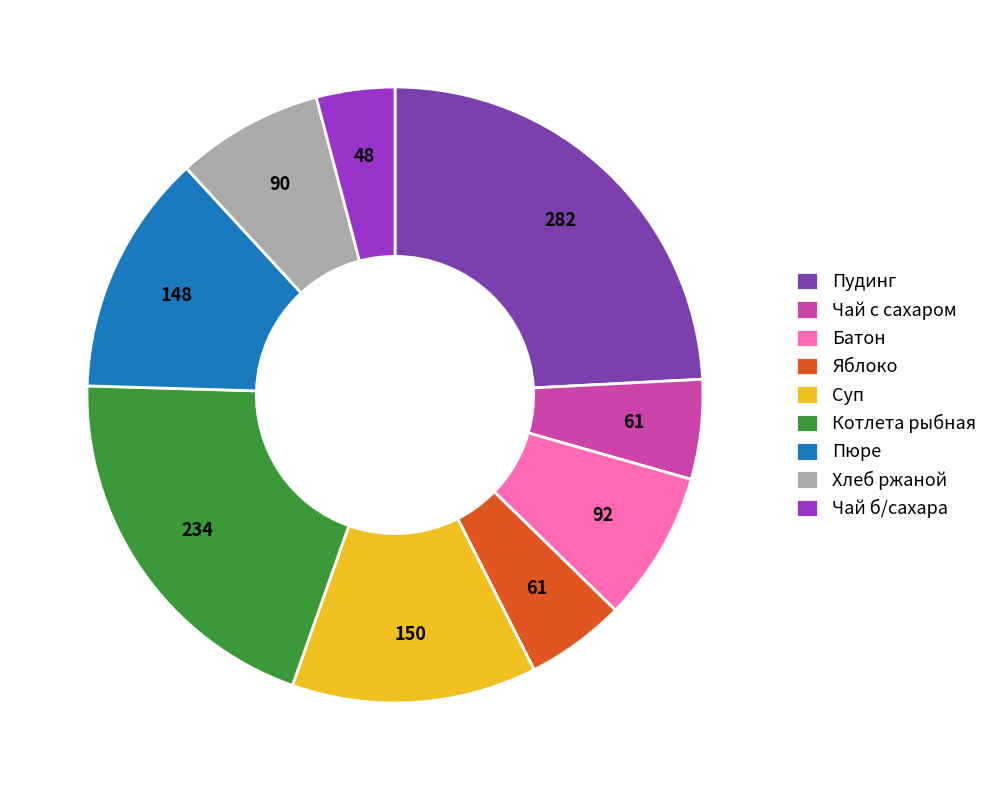

Is it true that Батон is 18% of the pie?

False